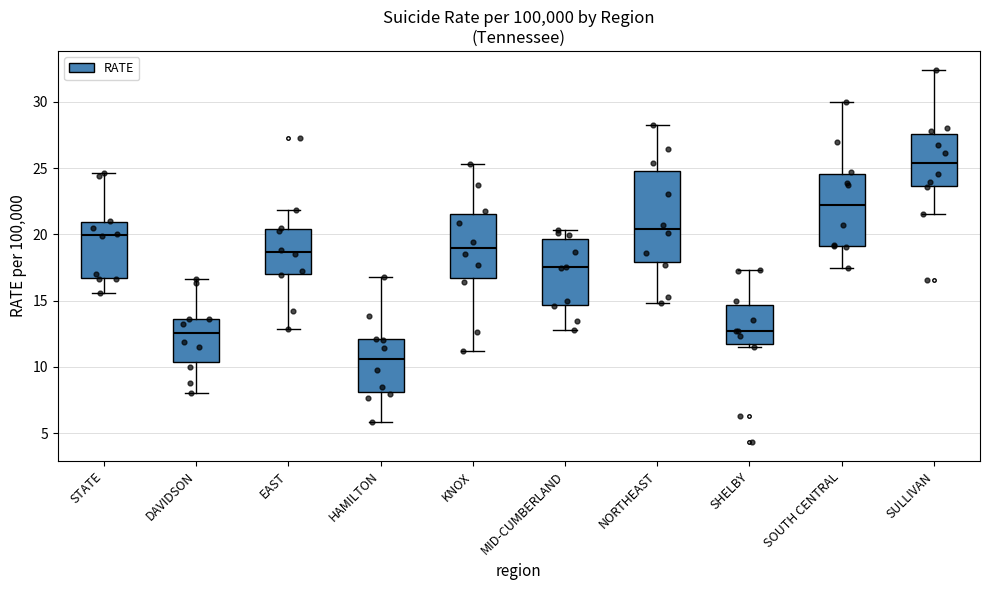

Which box has the lowest median line?

HAMILTON